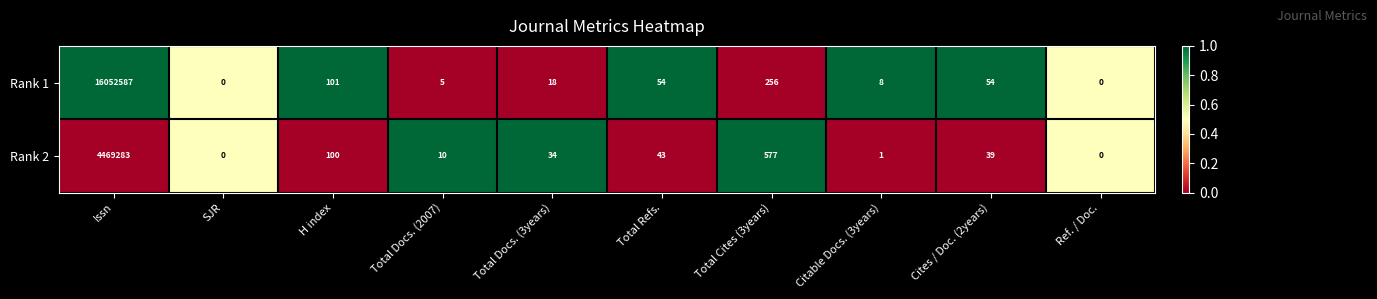

Which category has the highest value across all series?

Issn